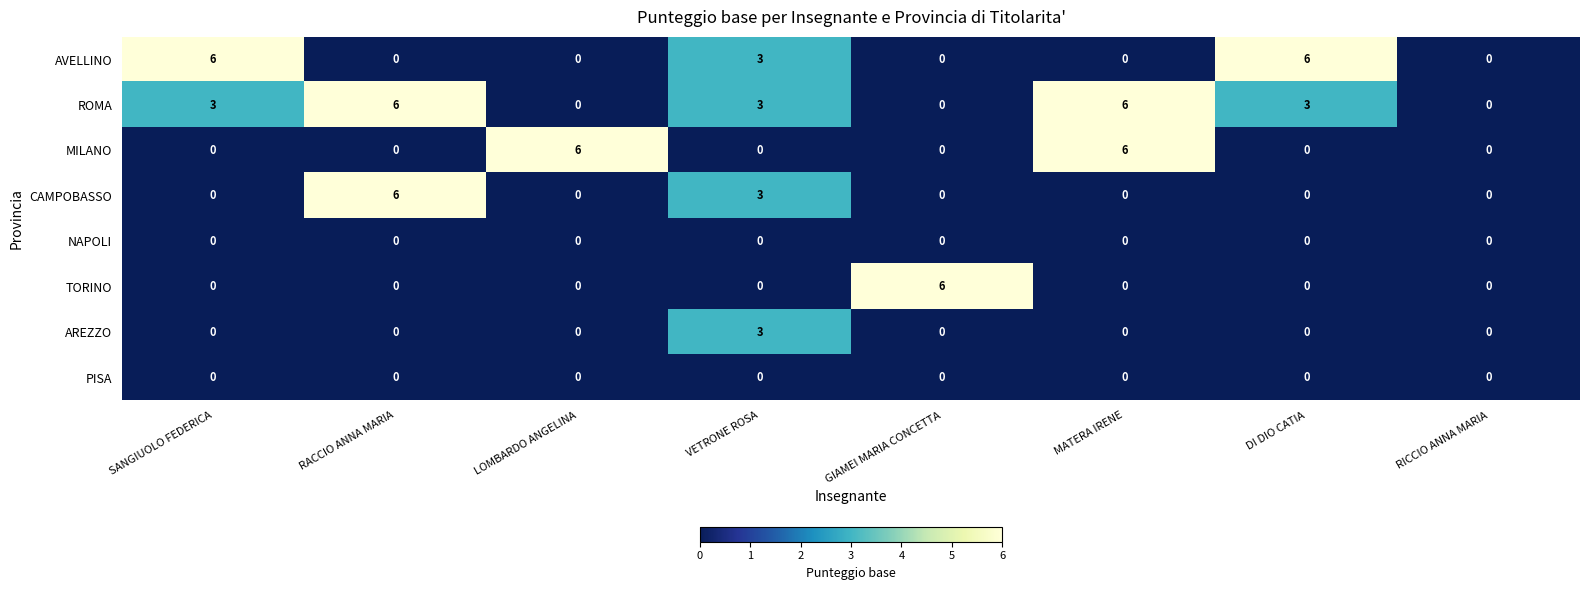

What is the maximum value shown in the chart?

6